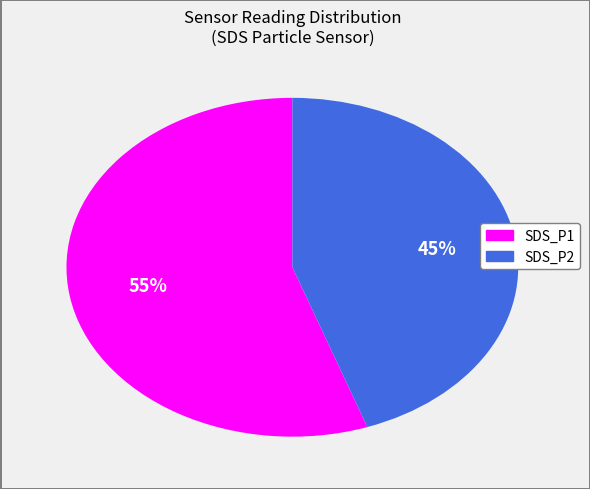

To the nearest percent, what portion does SDS_P2 represent?

45%